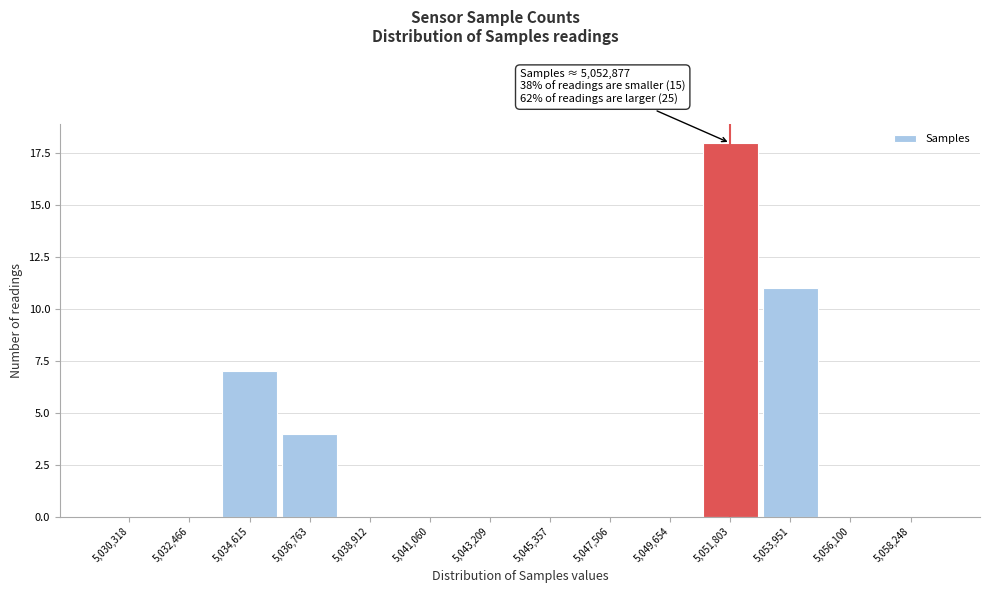

Reading right to left, list all the values displayed in this chart.

5,058,248=0	5,056,100=0	5,053,951=11	5,051,803=18	5,049,654=0	5,047,506=0	5,045,357=0	5,043,209=0	5,041,060=0	5,038,912=0	5,036,763=4	5,034,615=7	5,032,466=0	5,030,318=0